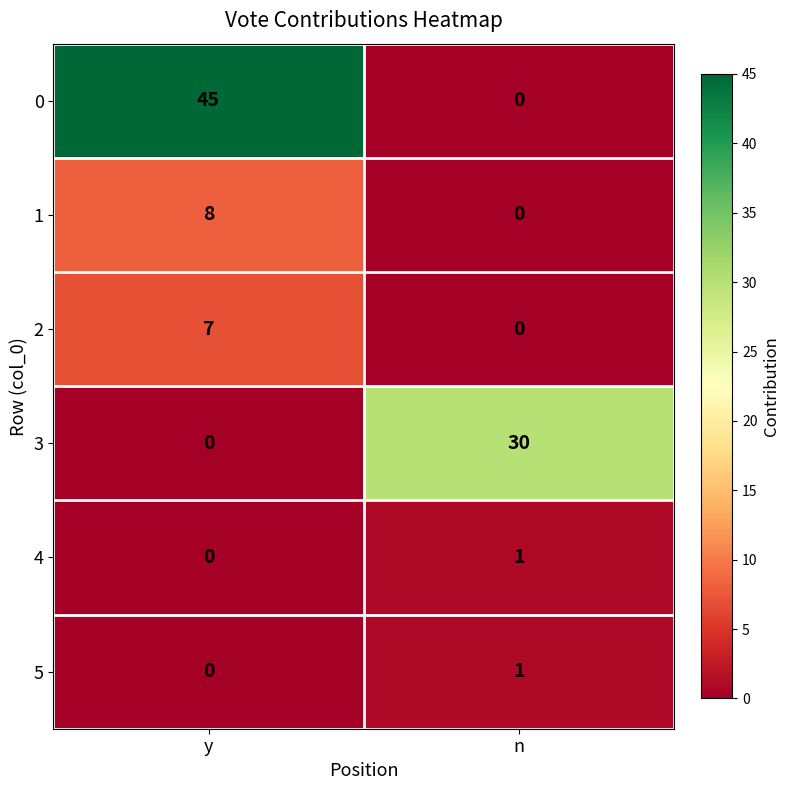

What is the difference between the 2 values at y and n?

7